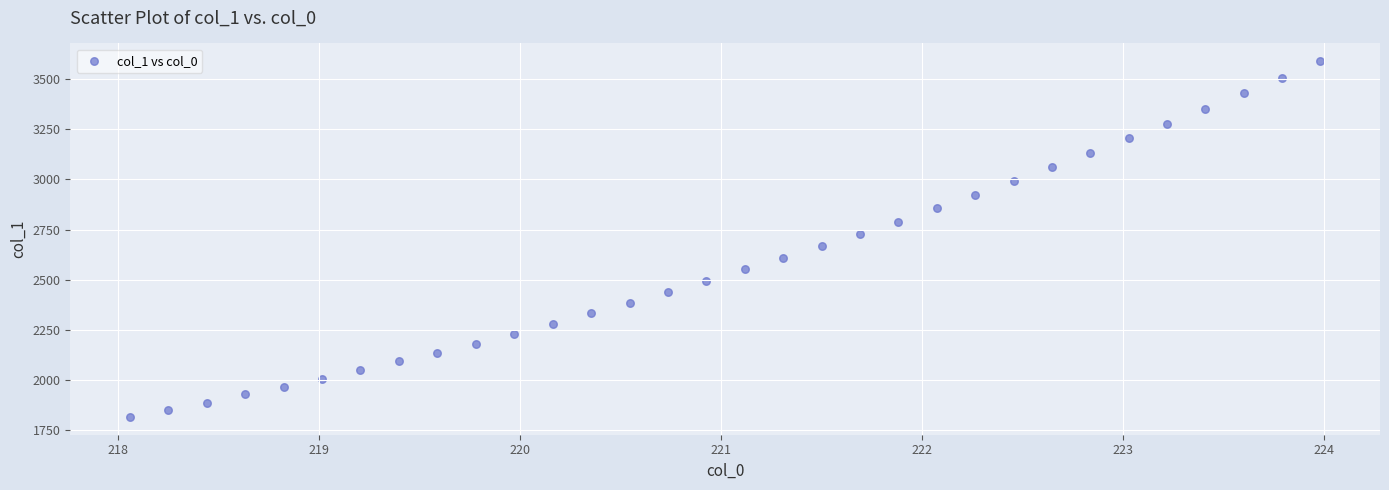

What is the range of Y values (max minus min)?

1775.2